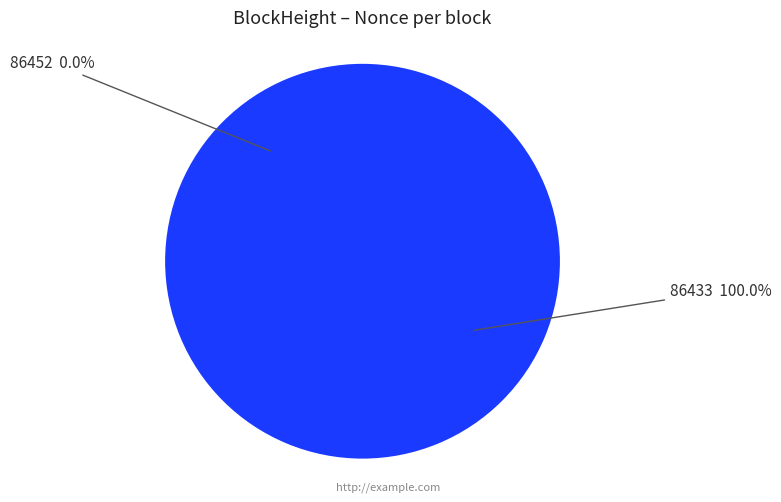

To the nearest percent, what is the difference between the 86452 and 86433 slice percentages?

100%